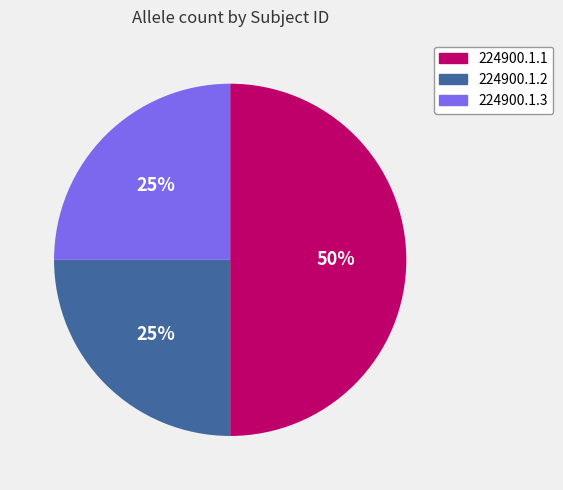

Between 224900.1.2 and 224900.1.1, which is larger?

224900.1.1